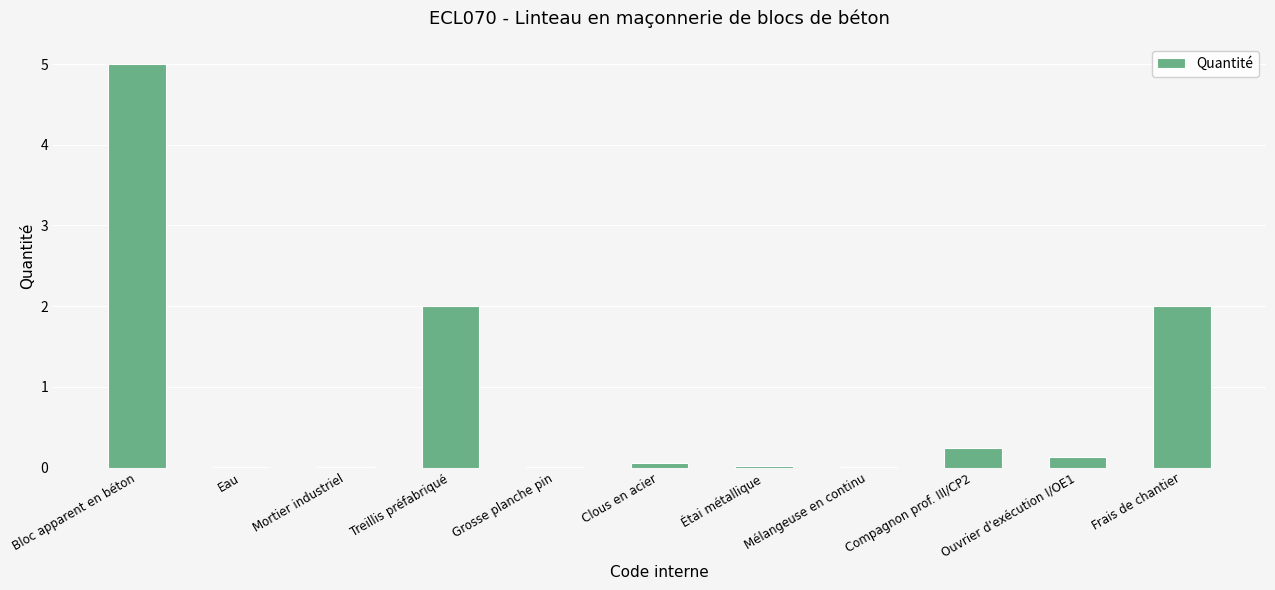

Which label corresponds to the largest value in the chart?

Bloc apparent en béton